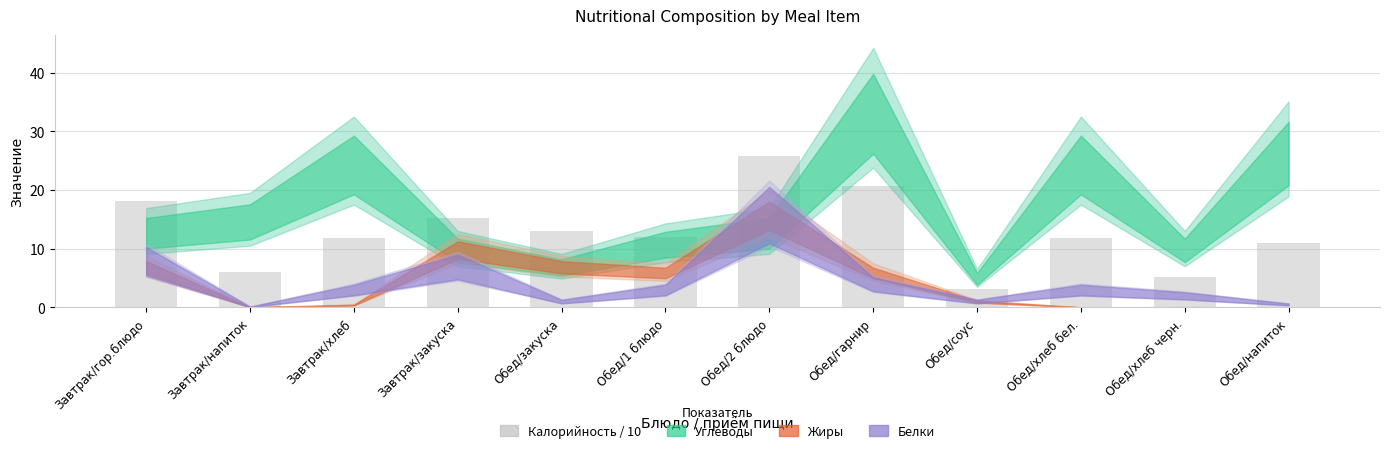

True or false: the data shows 6.7 at Обед/1 блюдо.

False